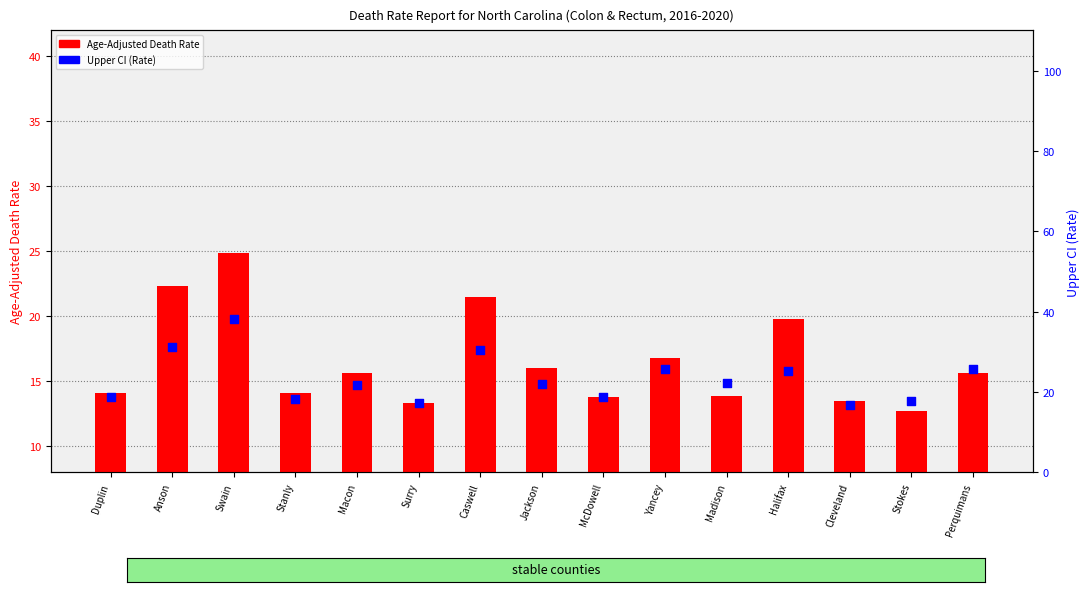

What is the total value across all series at Caswell?

51.9